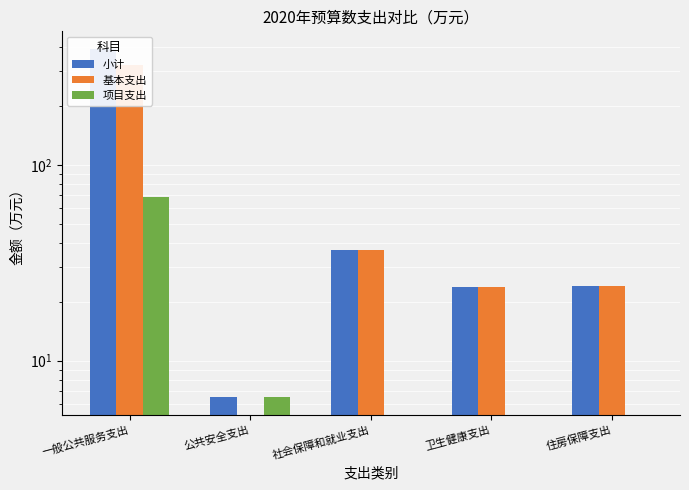

What is the difference between the maximum and minimum values in the 基本支出 series?

323.7